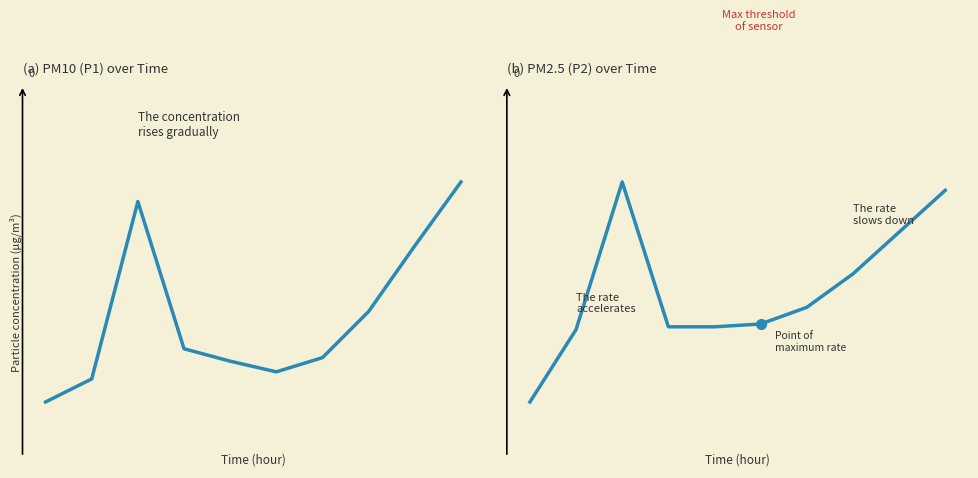

Rank the series by their average value, from highest to lowest.

P1, P2